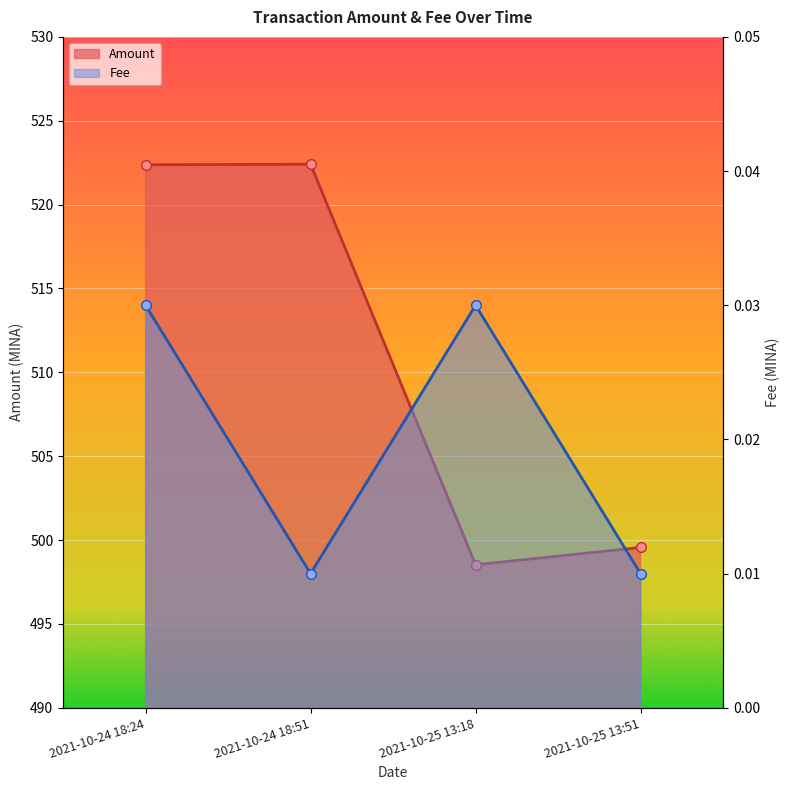

What is the difference between the maximum and second lowest values in the Amount series?

22.8